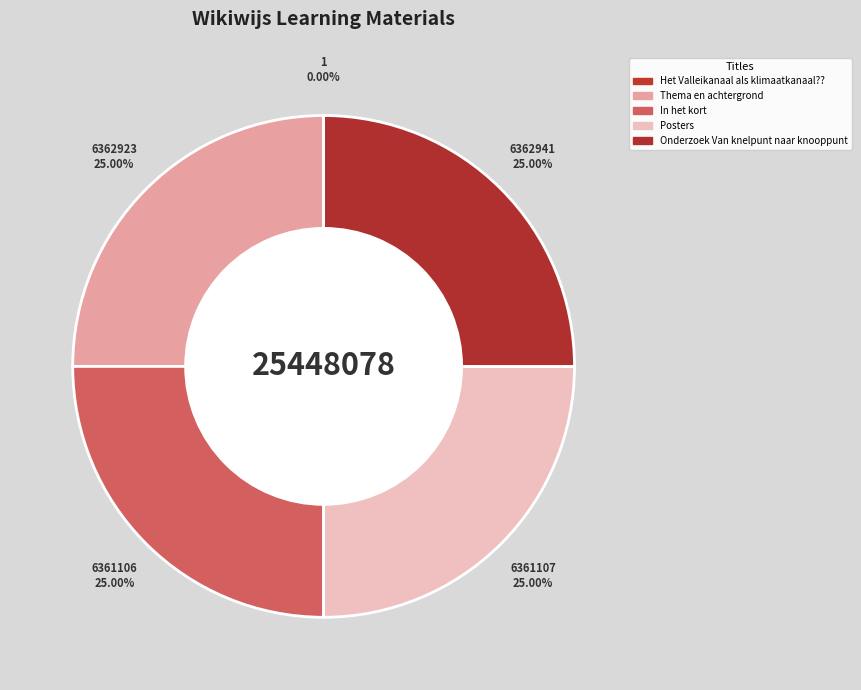

Between Posters and In het kort, which is larger?

Posters